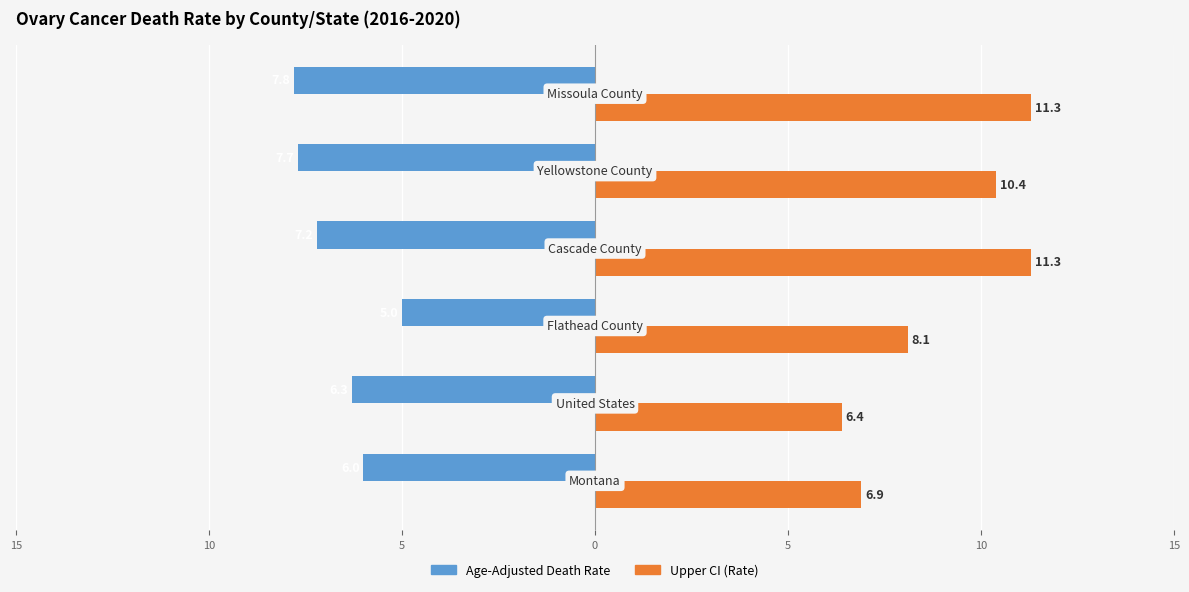

What are all the series names shown in the legend?

Age-Adjusted Death Rate, Upper CI (Rate)